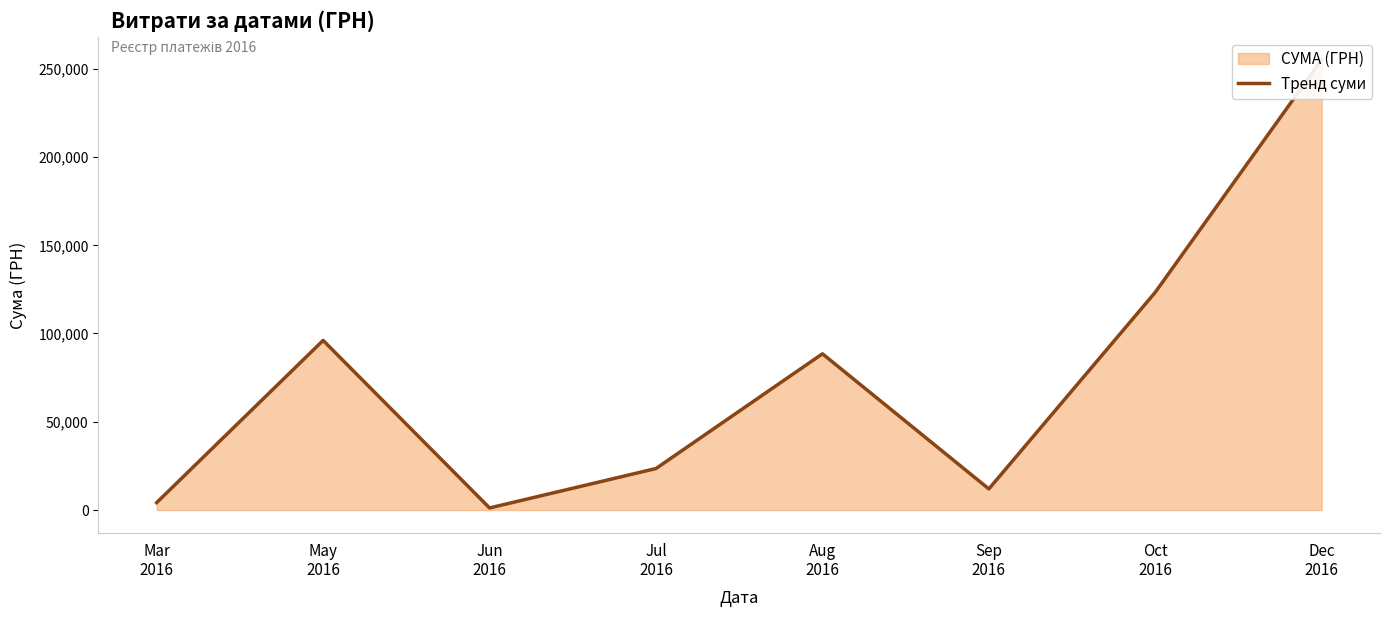

Reading left to right, what are all the values shown in this chart?

Mar
2016=4213.0	May
2016=96065.4	Jun
2016=1184.0	Jul
2016=23516.0	Aug
2016=88486.5	Sep
2016=11962.0	Oct
2016=123360.1	Dec
2016=255149.3